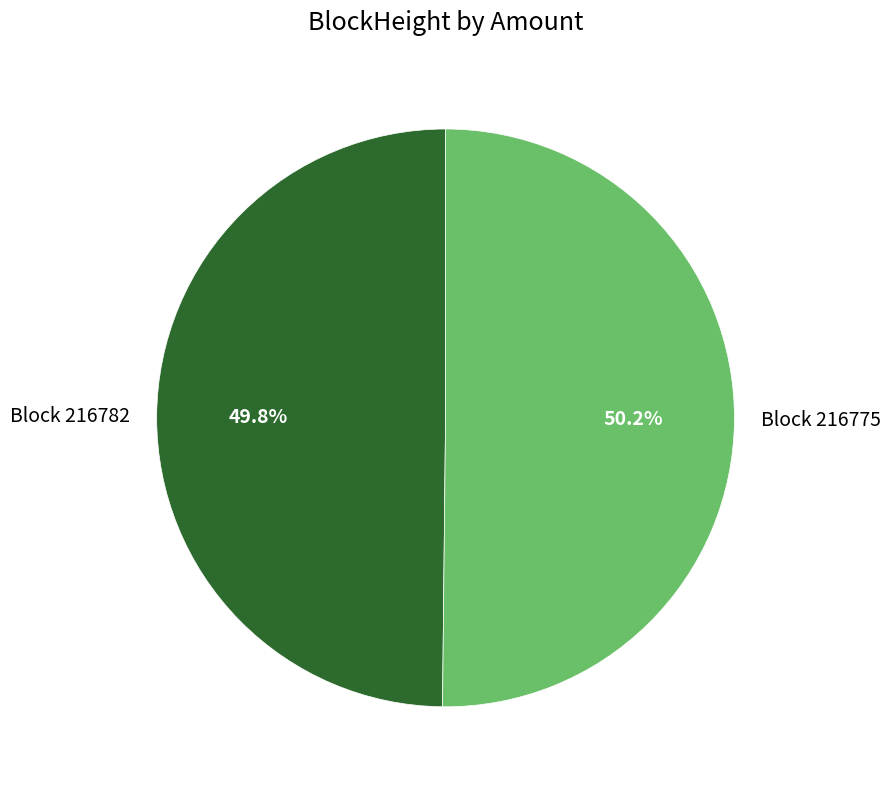

Is there any slice that represents more than half of the pie?

Yes